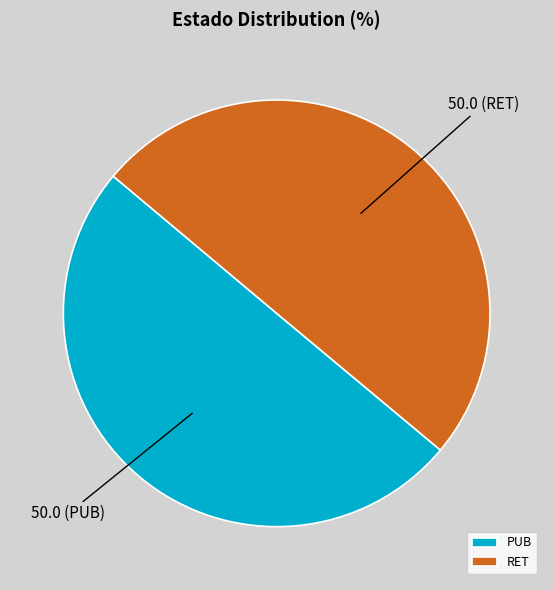

Approximately how many times larger is the value at RET compared to PUB?

1.0